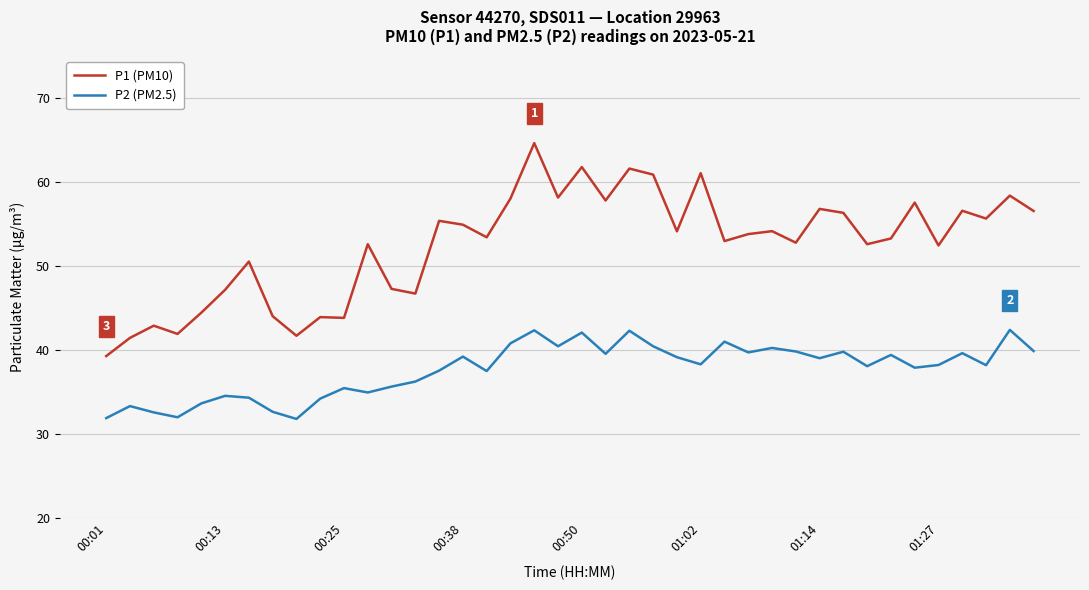

True or false: P1 (PM10) and P2 (PM2.5) cross at least once.

False